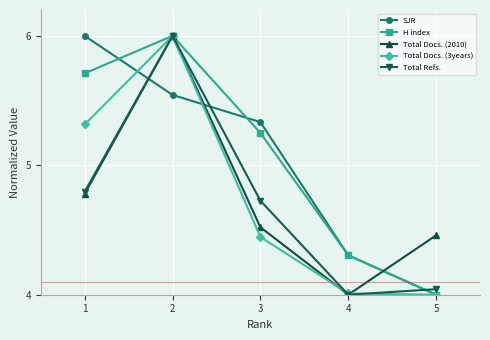

At how many categories does at least one series exceed 4?

5